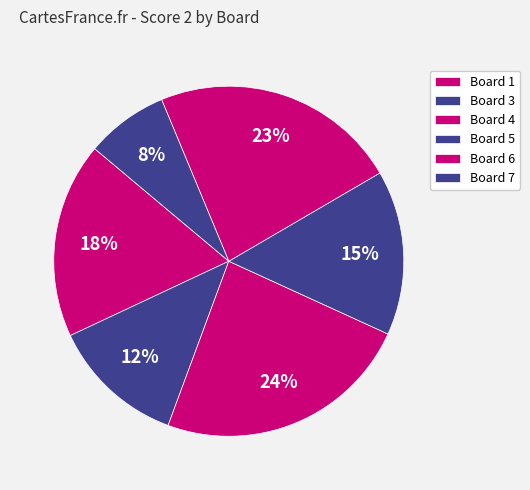

Is the sum of Board 7 and Board 3 greater than half?

No